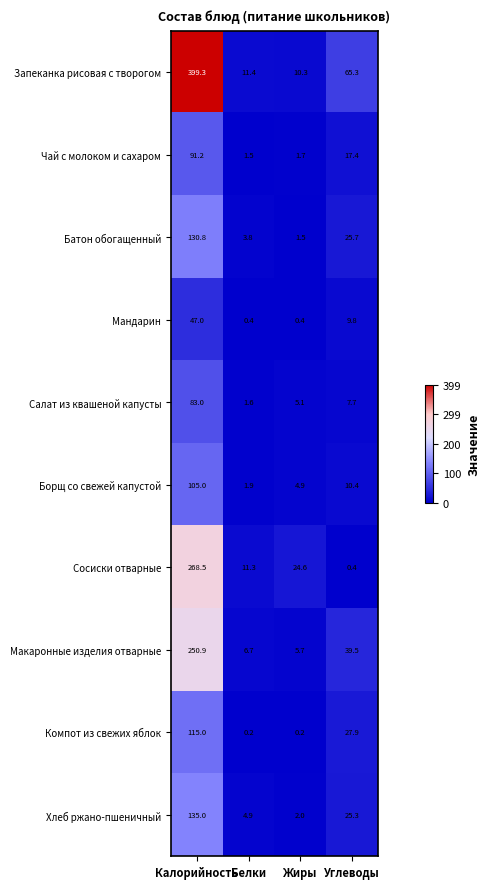

At which label does Борщ со свежей капустой first exceed 10?

Калорийность